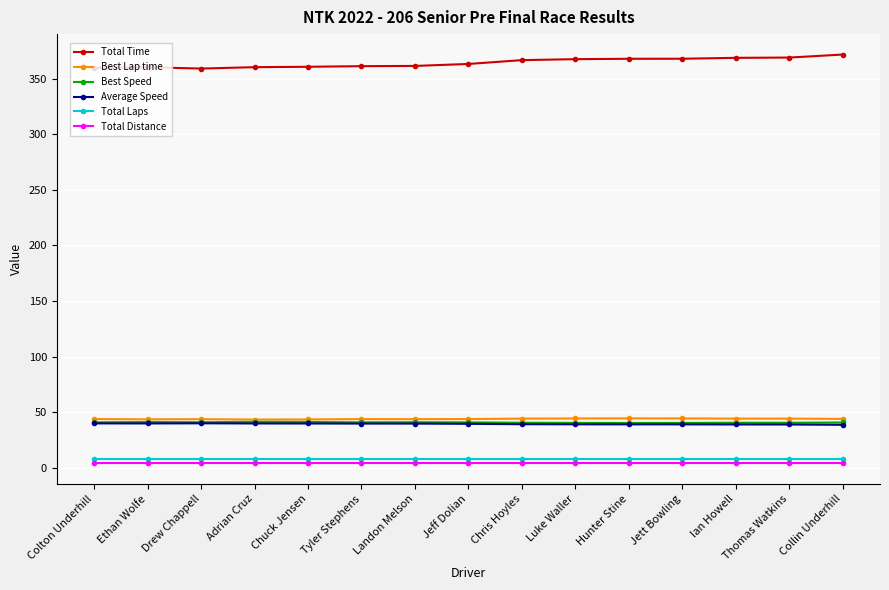

What is the label of the 4th point from the right?

Jett Bowling